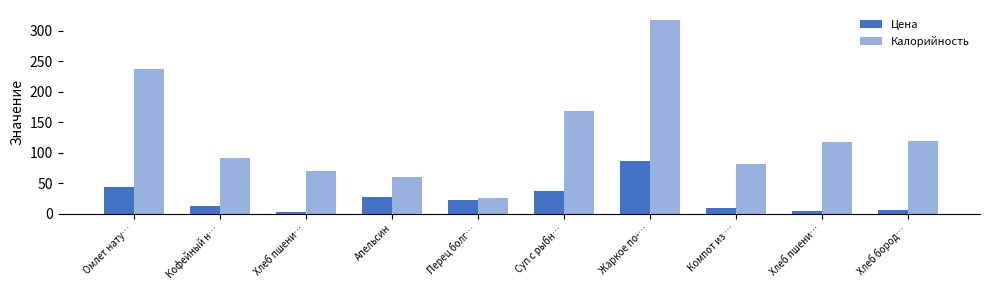

Is the value of Цена at Хлеб бород… greater than the value of Калорийность at Хлеб пшени…?

No